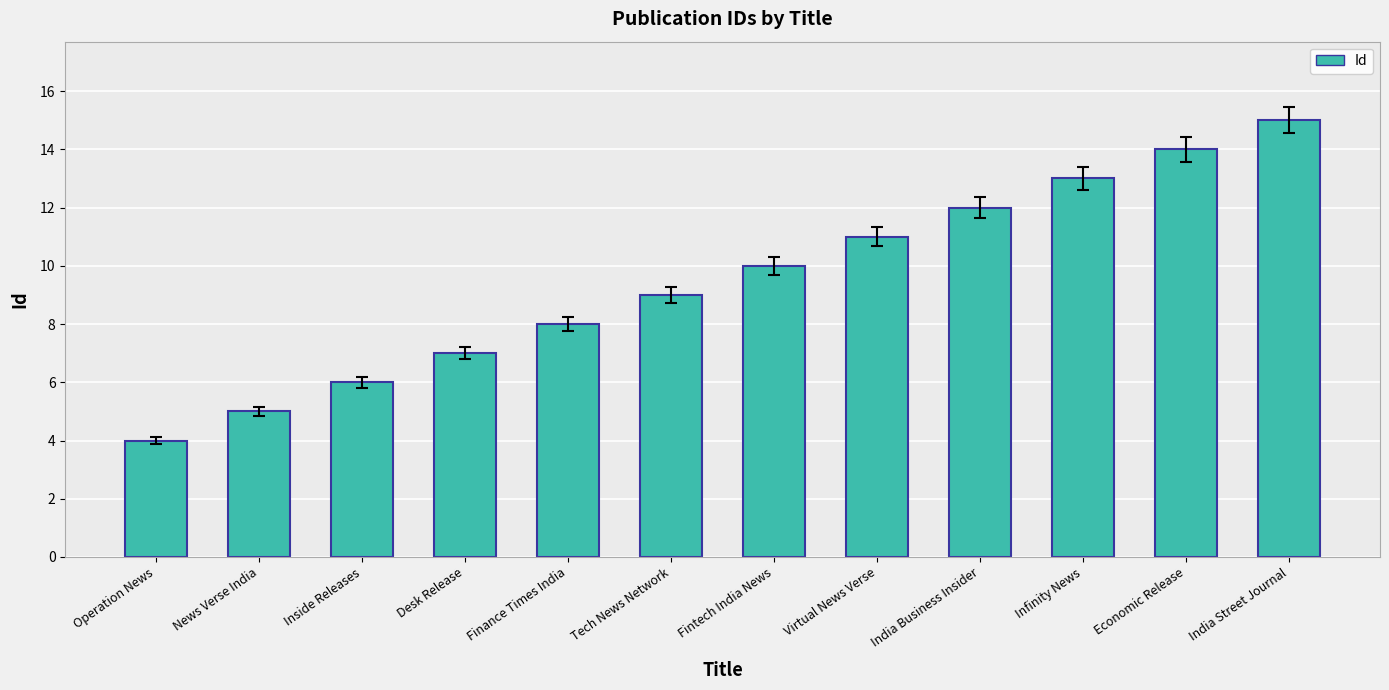

How many distinct data groups are displayed?

1